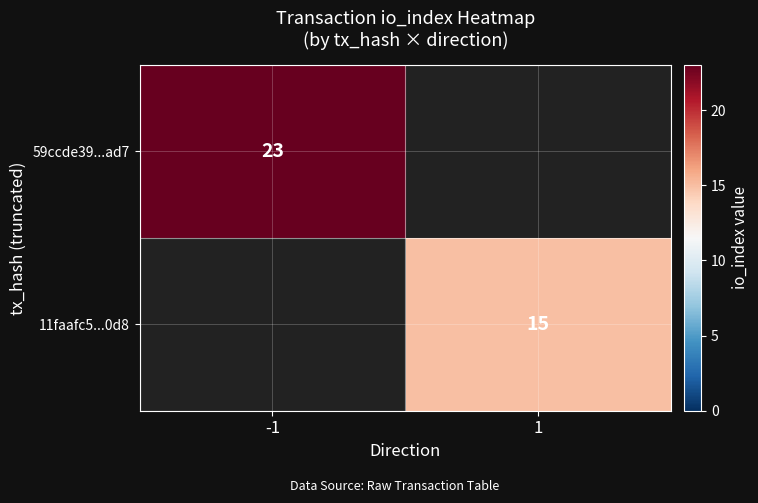

The value of 11faafc5...0d8 at 1 is 15. True or false?

True